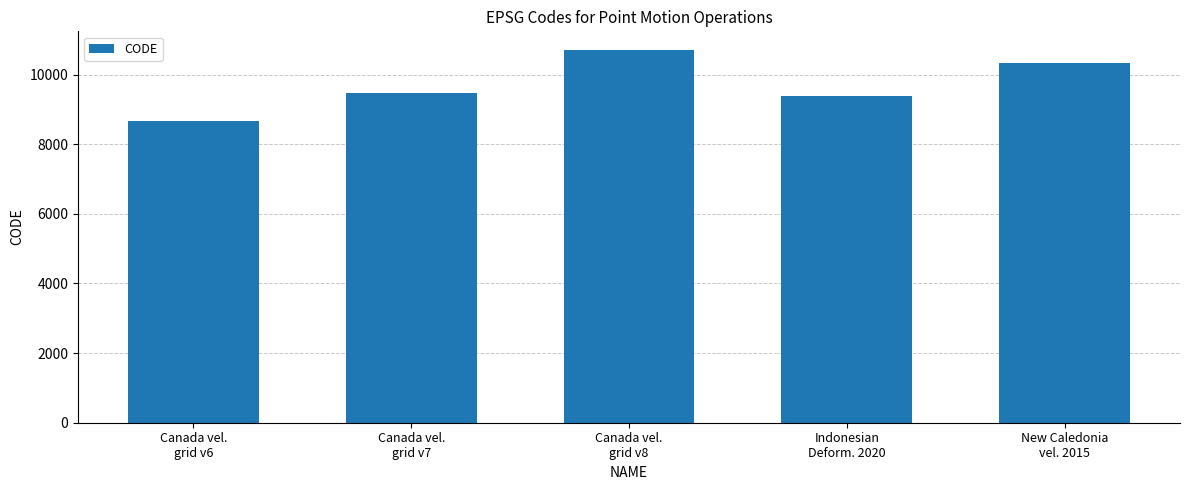

What is the greatest value displayed?

10707